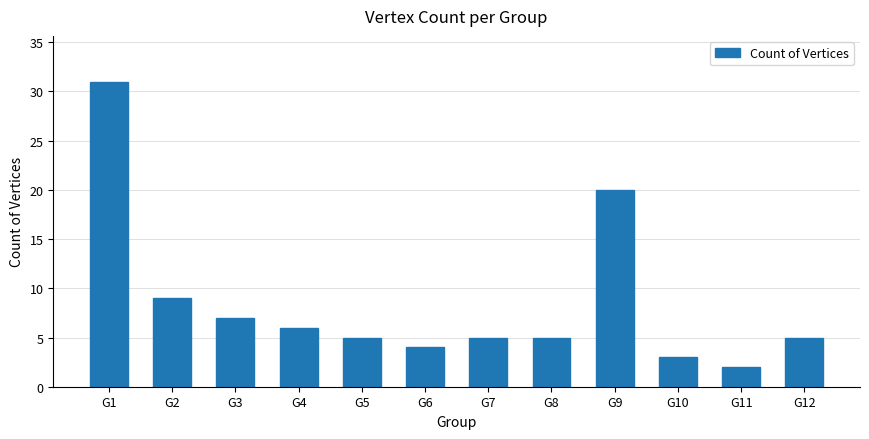

What is the value of the 1st bar from the left?

31